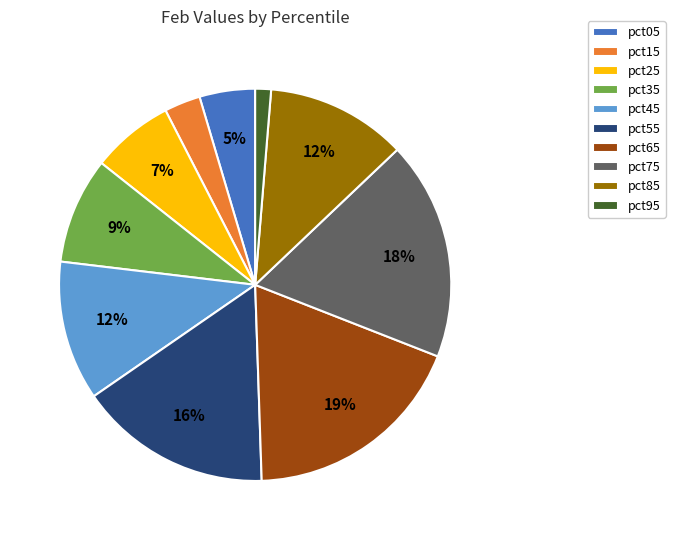

What is the smallest slice in the pie chart?

pct95